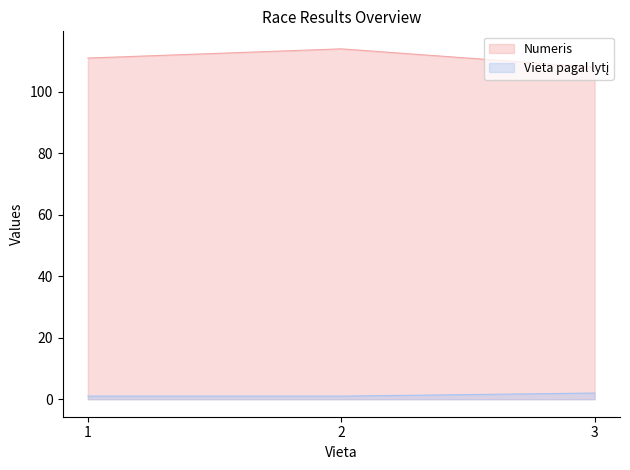

What is the approximate value of Numeris at 2?

114